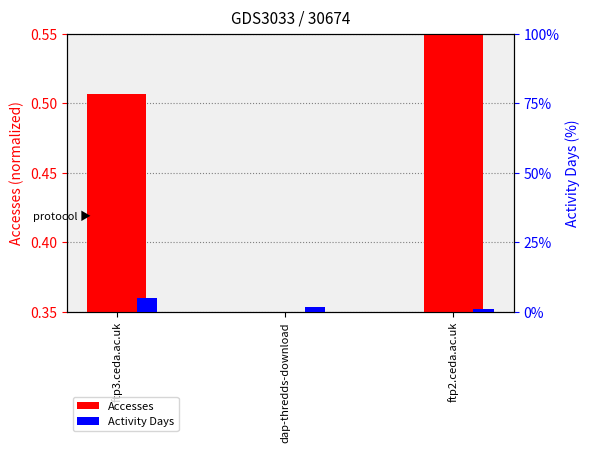

Rank the series at dap-thredds-download from highest to lowest value.

Activity Days, Accesses